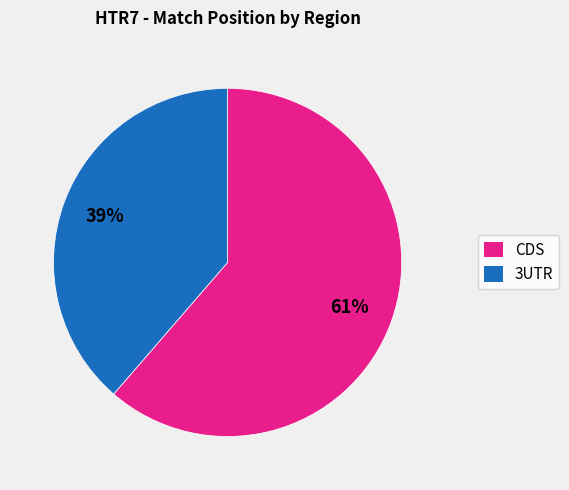

Does 3UTR account for over 50% of the chart?

No